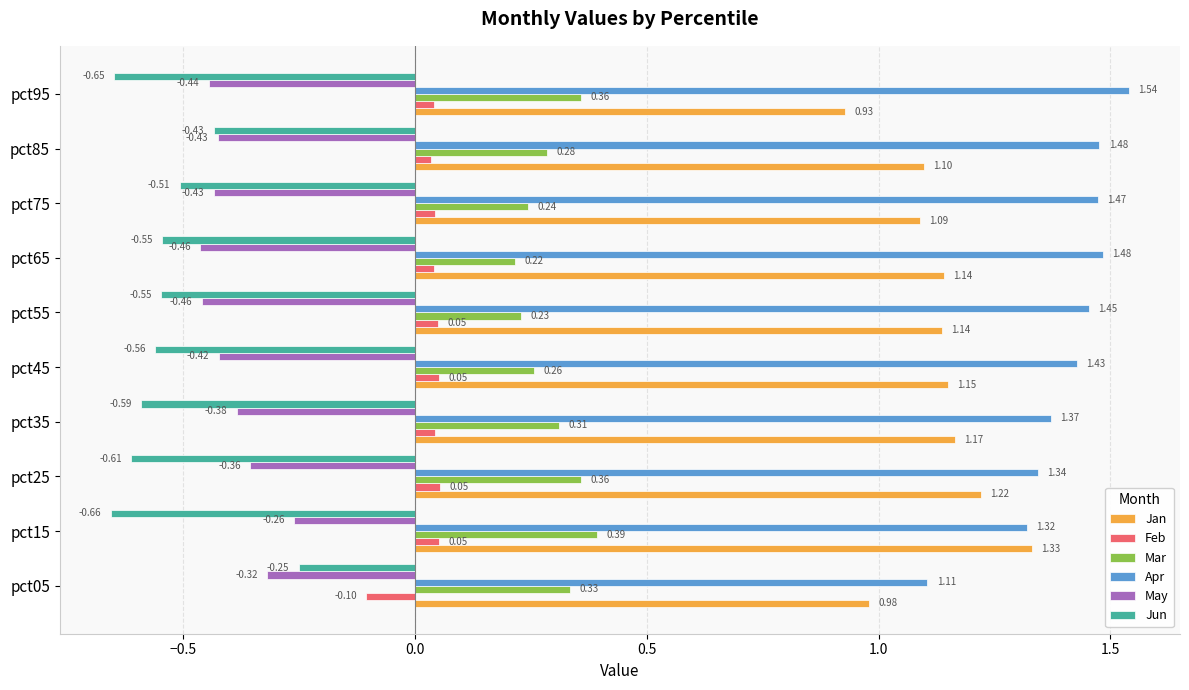

How many Feb values are between 0 and 1?

9